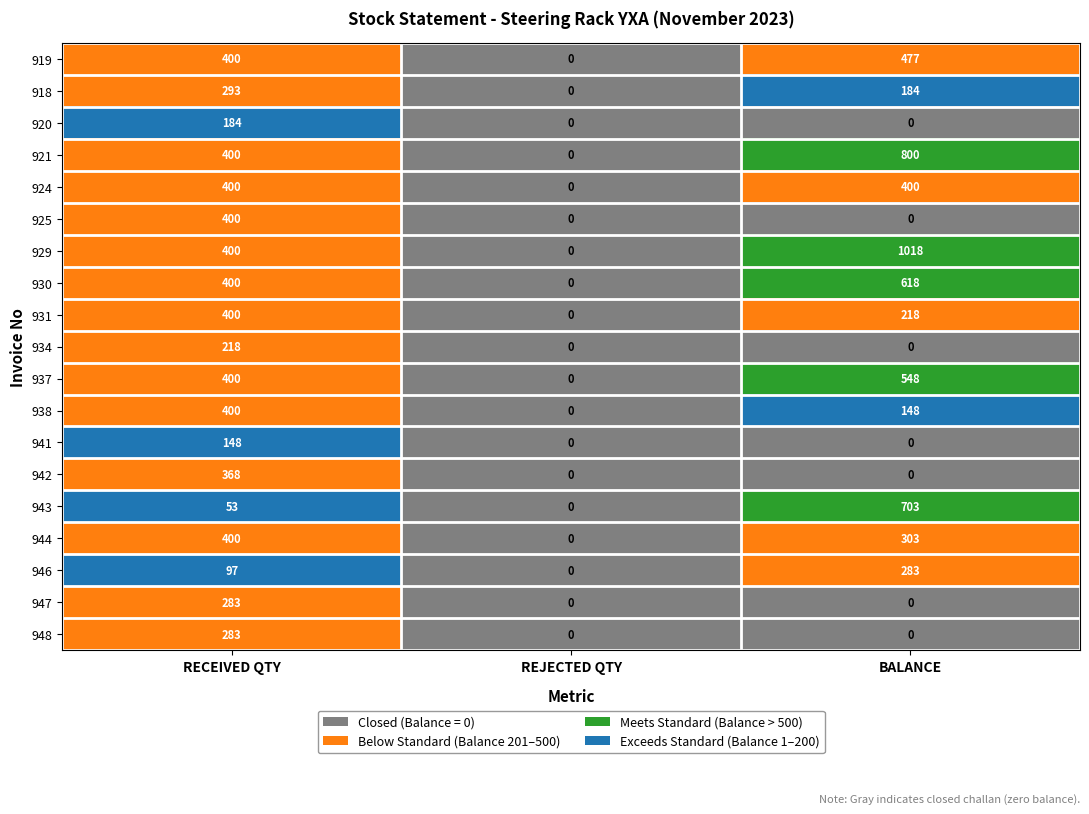

List the labels in order of 946 value, largest first.

BALANCE, RECEIVED QTY, REJECTED QTY